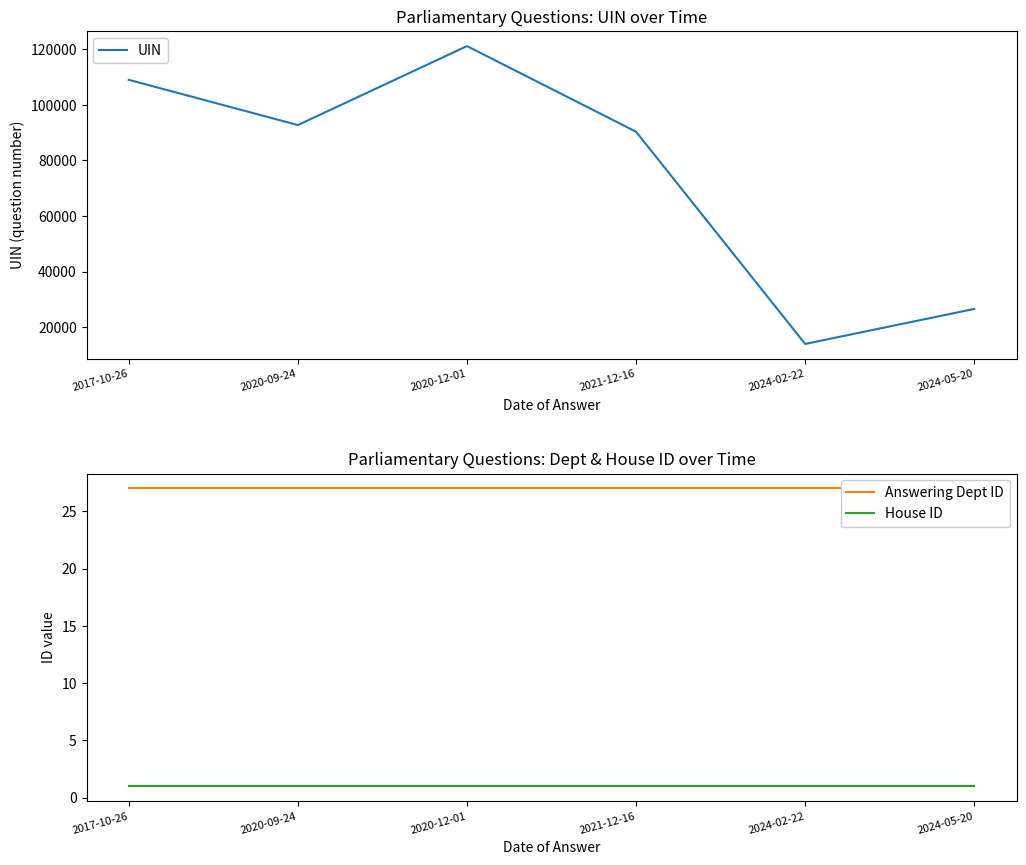

At which label is Answering Dept ID closest to 27?

2017-10-26